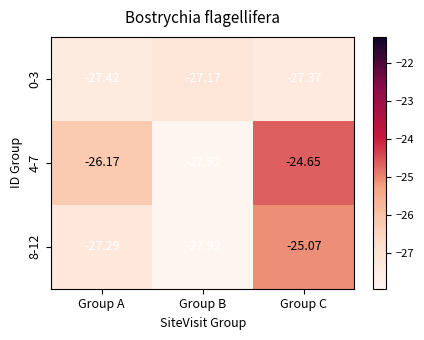

At which category is the sum across all series the highest?

Group C